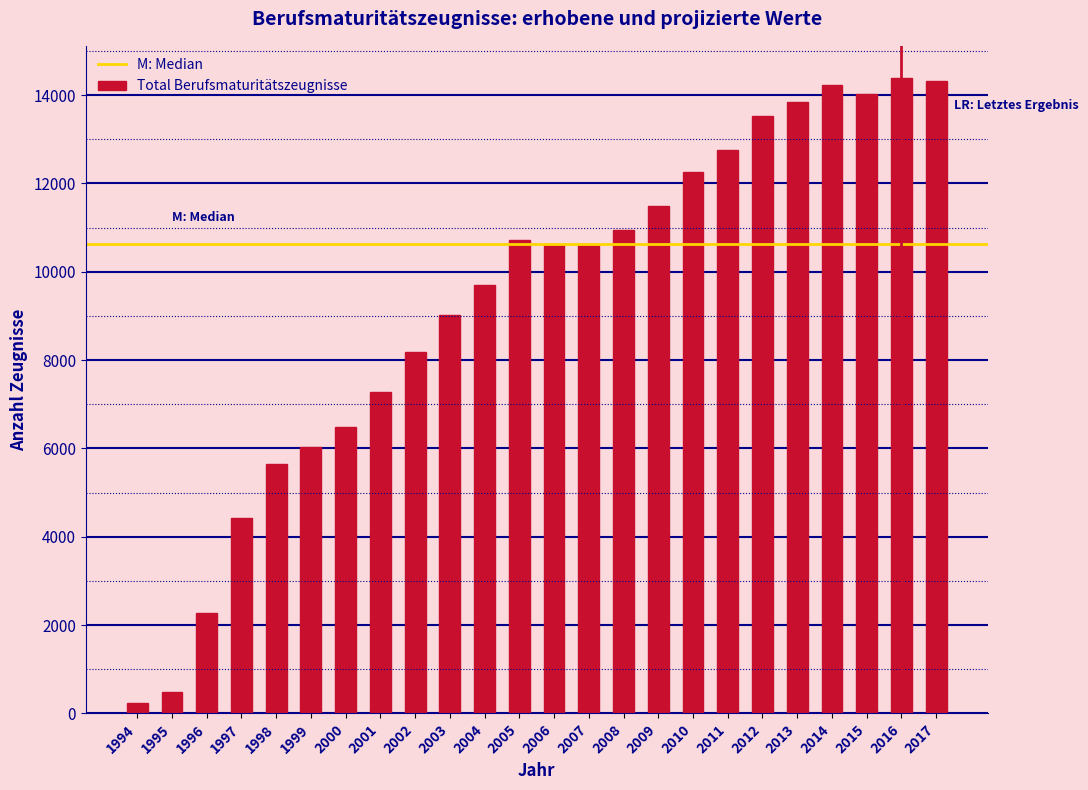

True or false: the data shows 6987 at 2007.

False